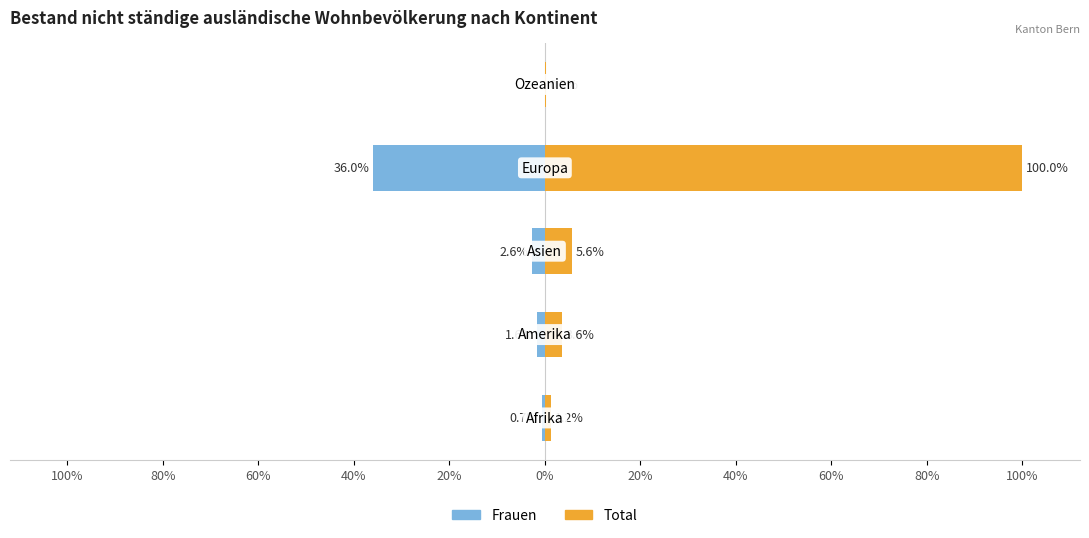

Is the value of Total (Männer+Frauen) at 80% greater than the value of Frauen at 20%?

Yes